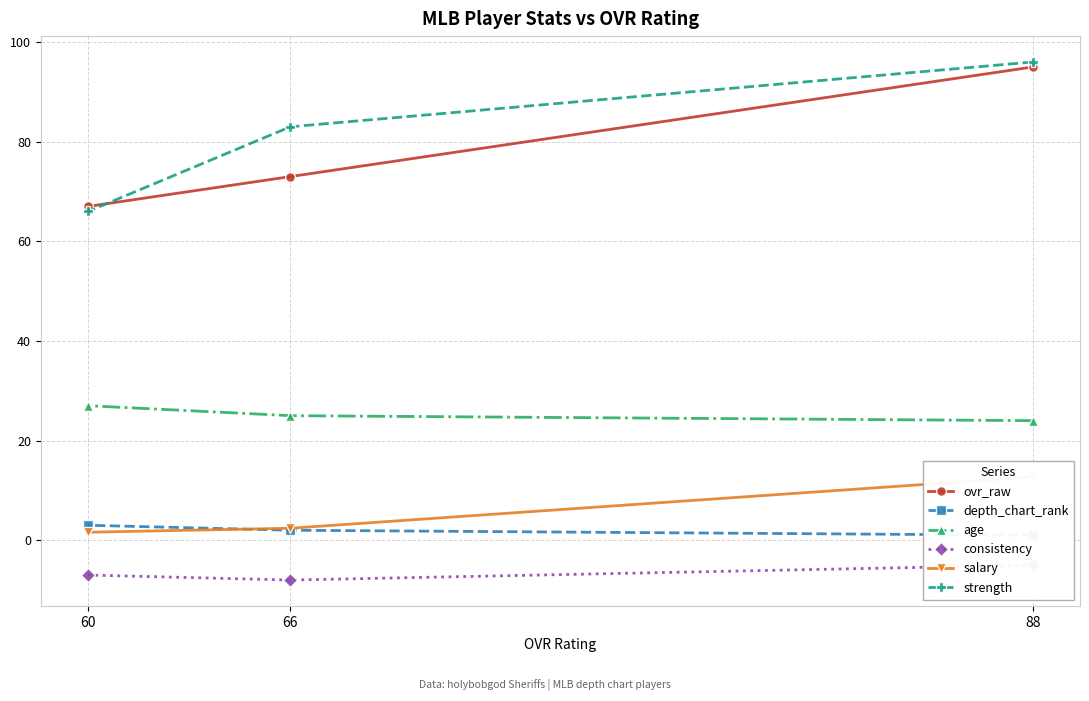

How many distinct data groups are displayed?

6